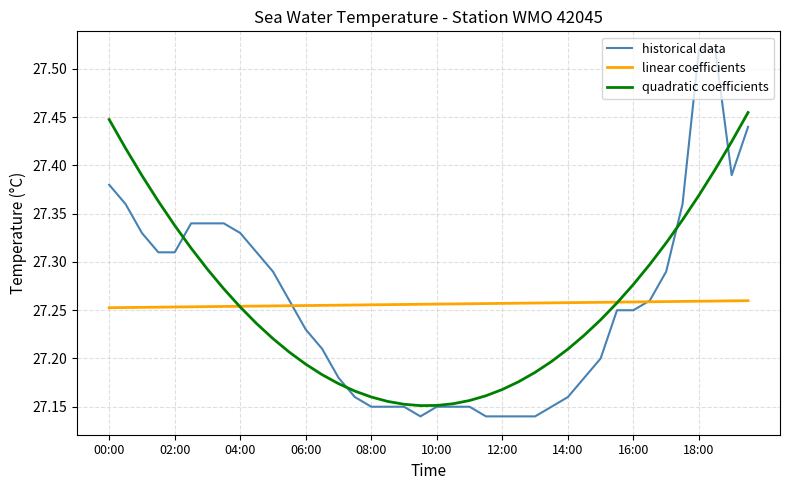

Where is historical data nearest to the value 27?

19